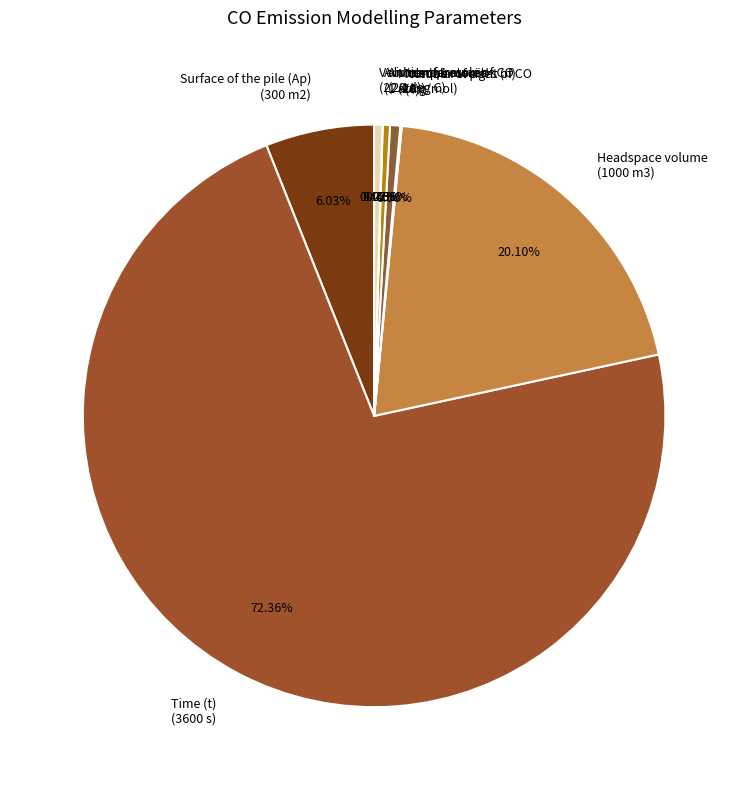

Which slice represents more than half of the pie?

Time (t) (3600 s)